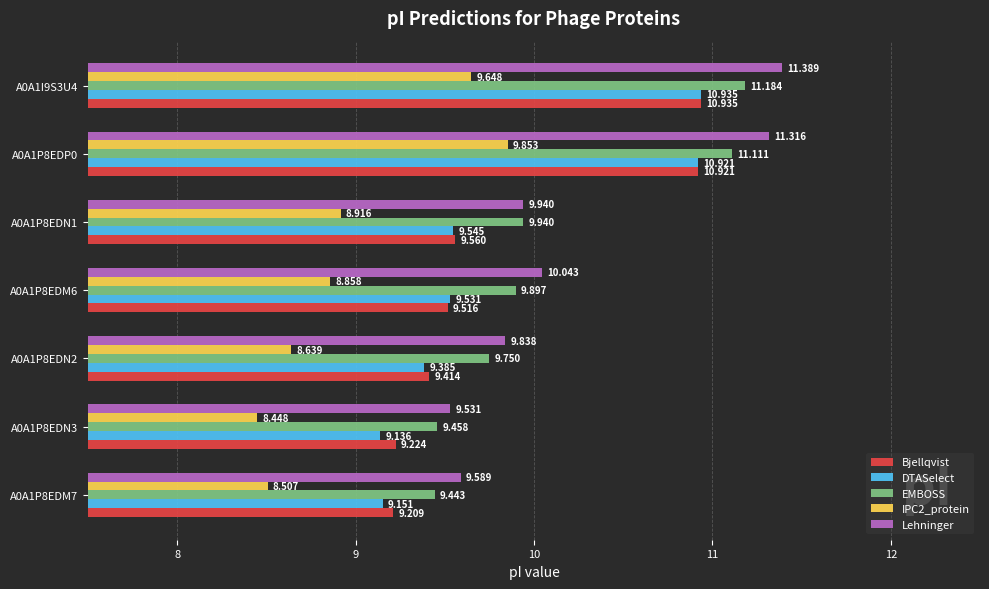

Which series has the widest spread of values?

Lehninger